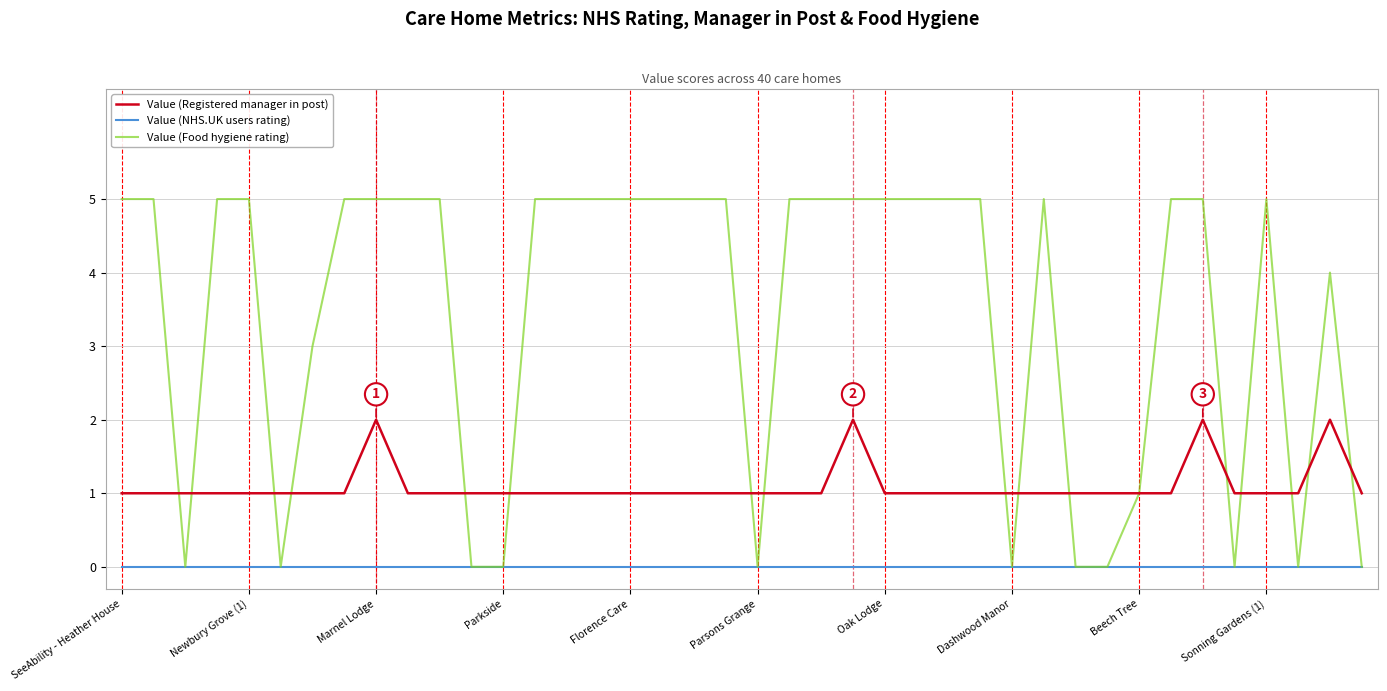

What is the maximum value shown in the chart?

5